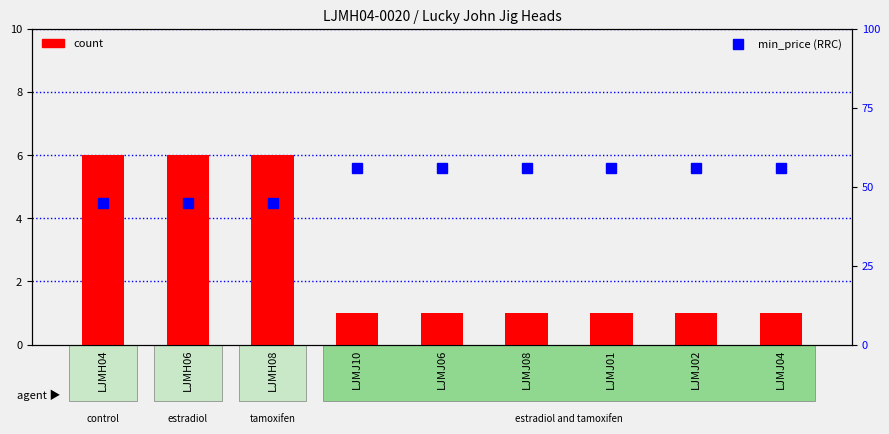

How many distinct data groups are displayed?

2